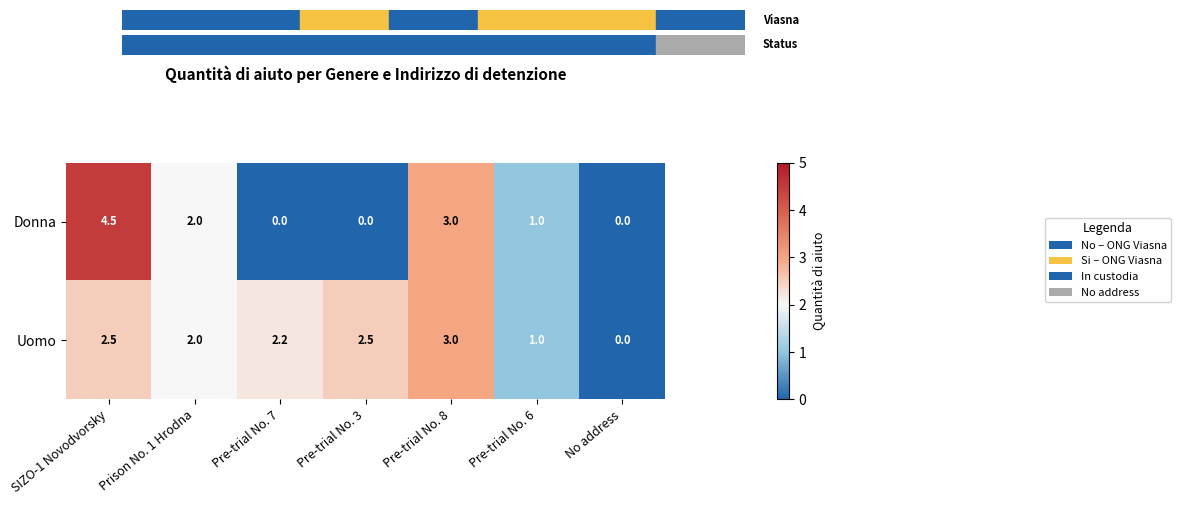

What is the spread (max minus min) of values at Pre-trial No. 3?

2.5